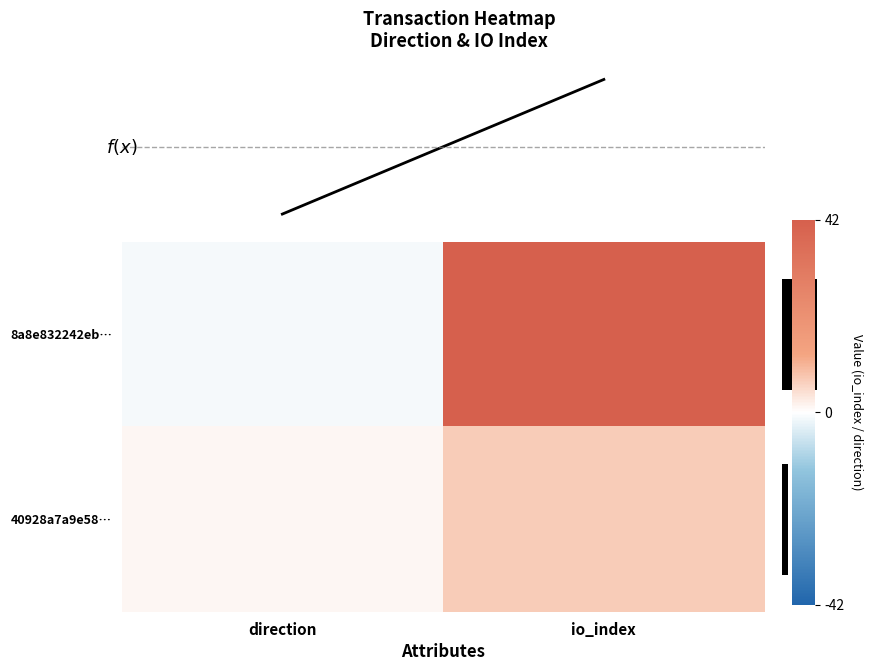

Which series has the largest range (max minus min)?

8a8e832242eb…